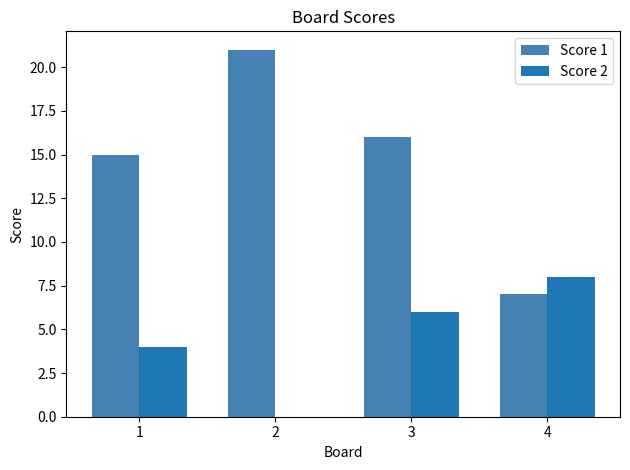

Which series has the largest range (max minus min)?

Score 1